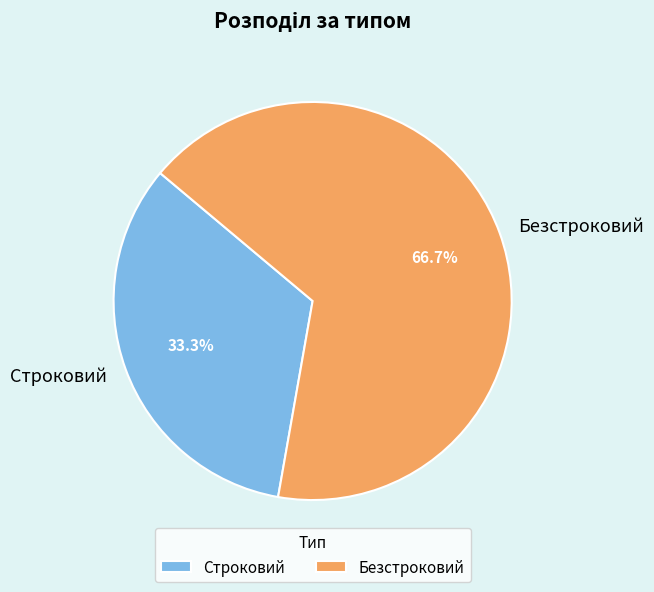

To the nearest percent, what percentage of the pie is Строковий?

33%